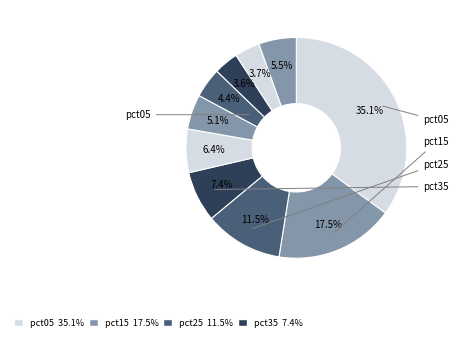

How many slices are in this pie chart?

10